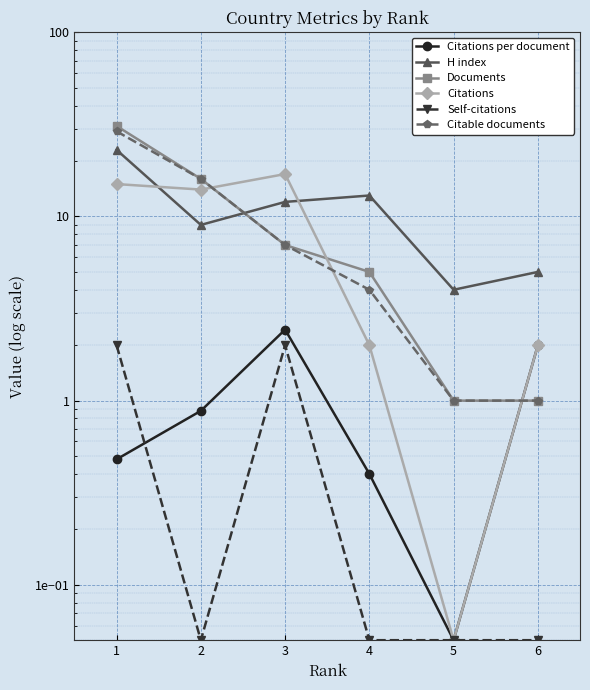

What value does the Citable documents series have at 6?

1.0